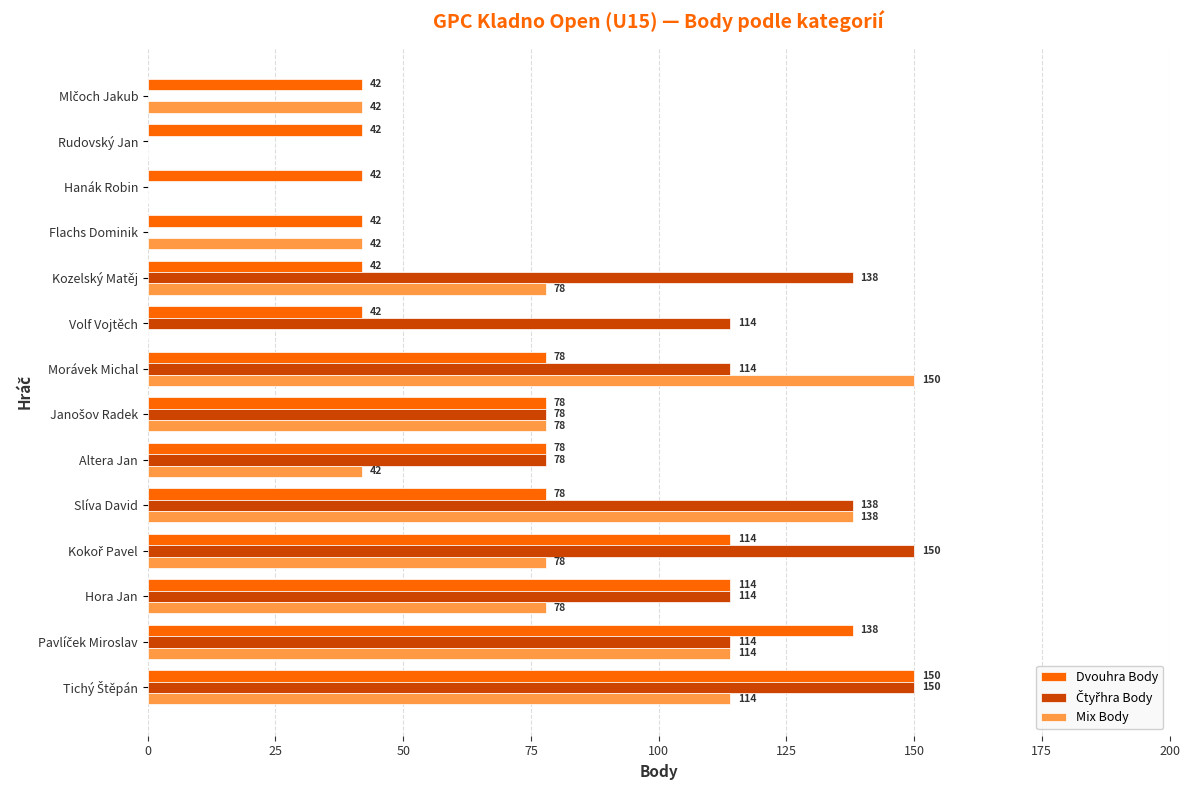

What is the total value across all series at Morávek Michal?

342